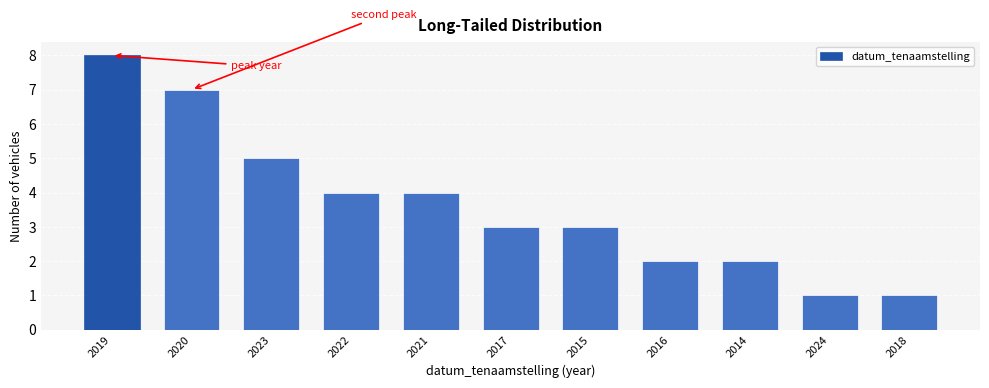

Reading left to right, list all the values displayed in this chart.

2019=8	2020=7	2023=5	2022=4	2021=4	2017=3	2015=3	2016=2	2014=2	2024=1	2018=1